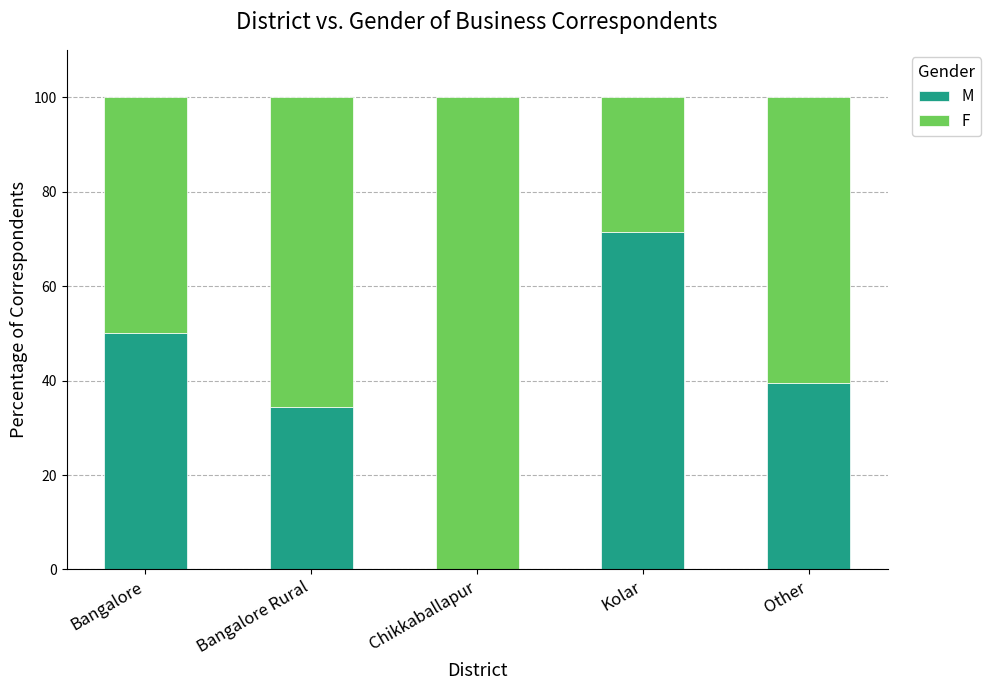

Is it true that M equals 34.5 at Bangalore Rural?

True